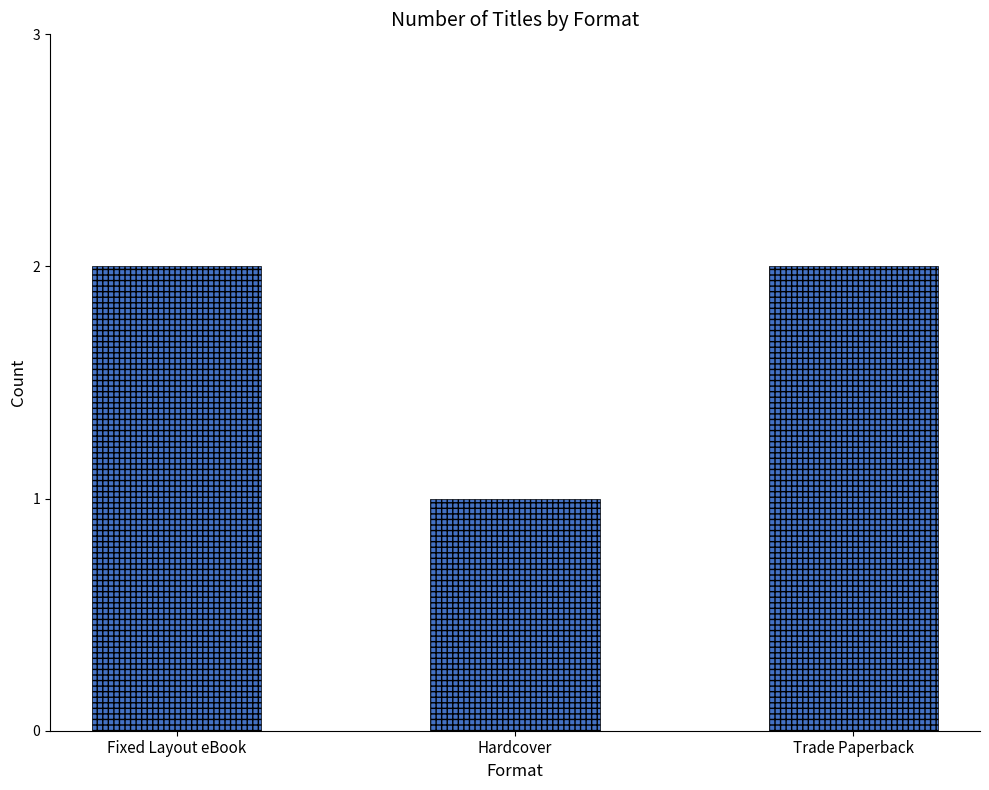

At which category does the chart reach its minimum across all series?

Hardcover